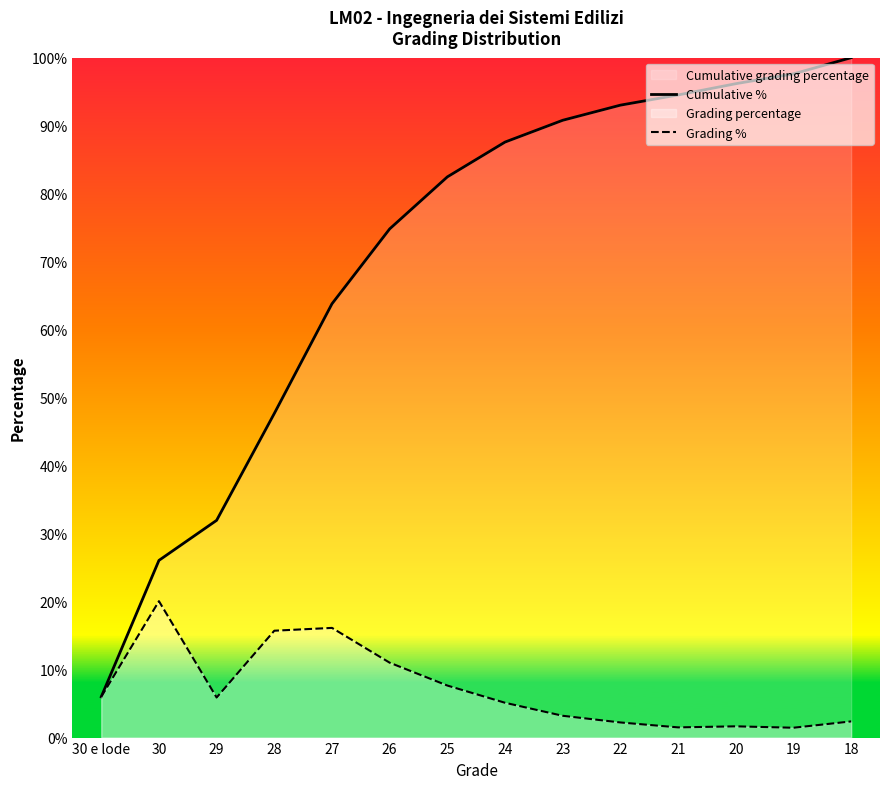

What is the difference between the Cumulative % values at 23 and 30?

0.6